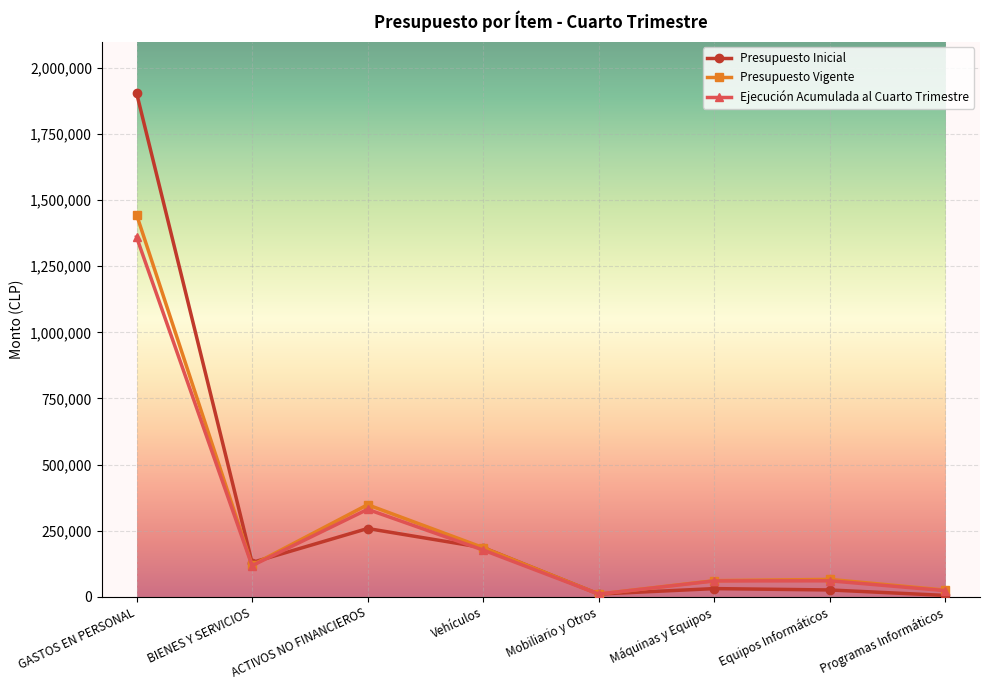

What is the label of the 1st point from the right?

Programas Informáticos